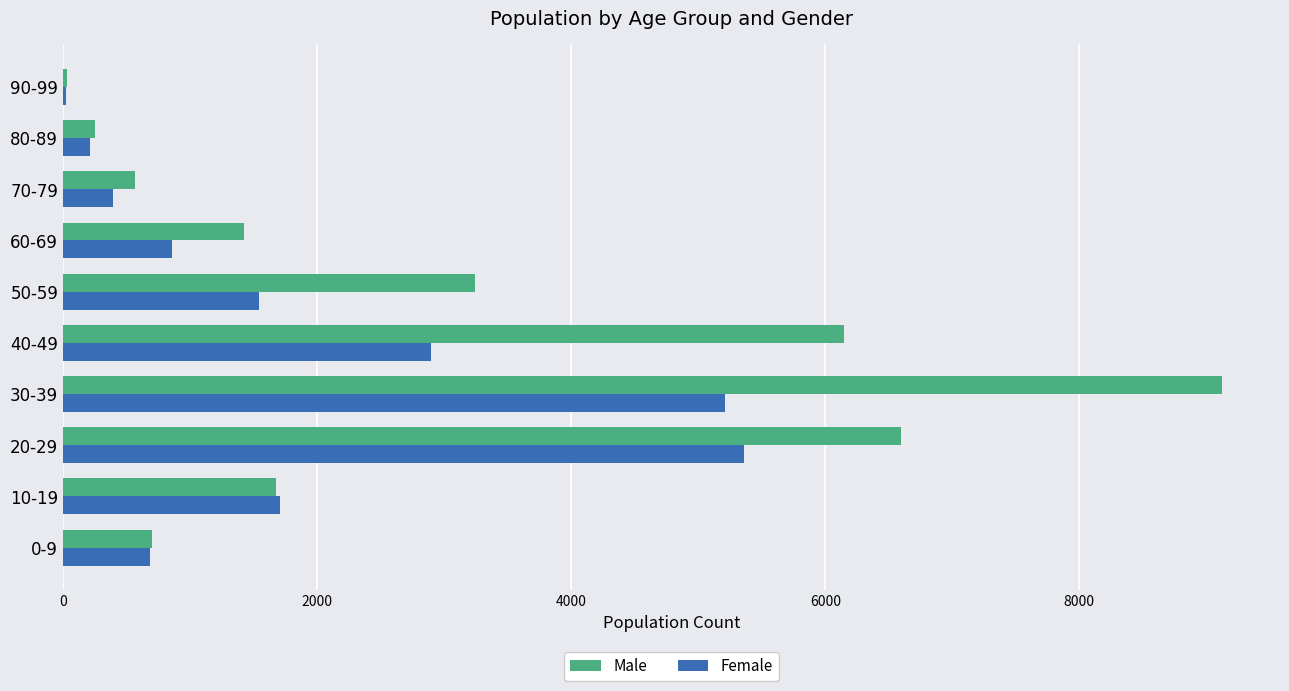

What is the maximum value shown in the chart?

9123